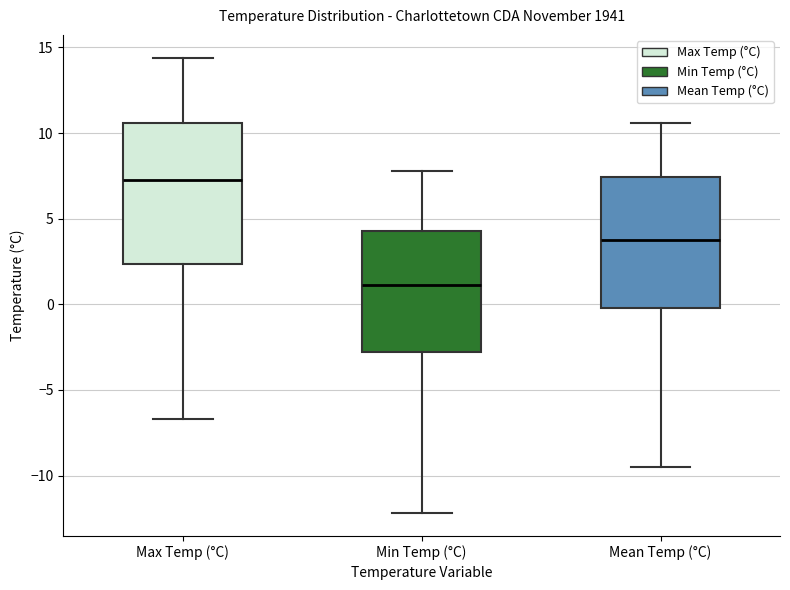

Reading left to right, transcribe this box plot: for each box, give where its median line is, the range the box spans, and where its two whiskers end, as read against the y-axis. The values are not printed on the chart, so give them approximately, as read against the axis.

Max Temp (°C): median 7.5, box 2.5 to 10.5, whiskers -6.5 to 14.5
Min Temp (°C): median 1.0, box -3.0 to 4.5, whiskers -12.0 to 8.0
Mean Temp (°C): median 4.0, box 0.0 to 7.5, whiskers -9.5 to 10.5